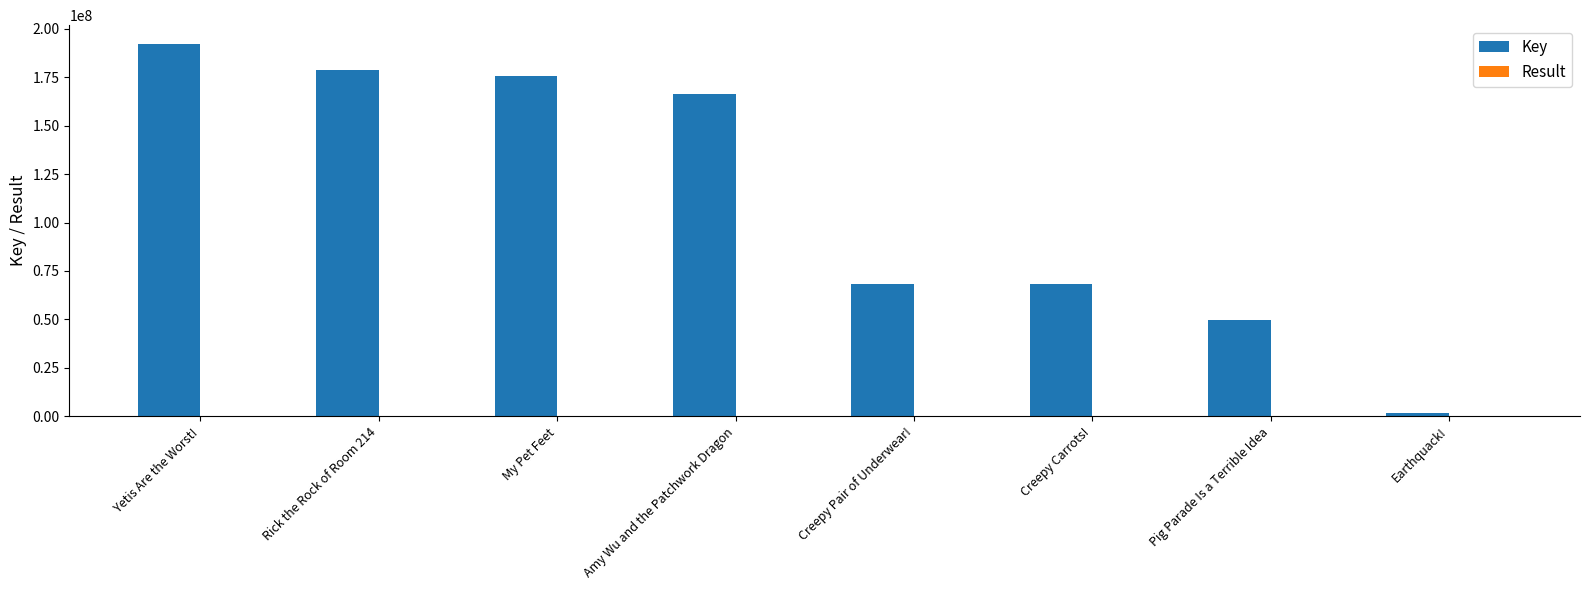

Count the number of categories in the chart.

8